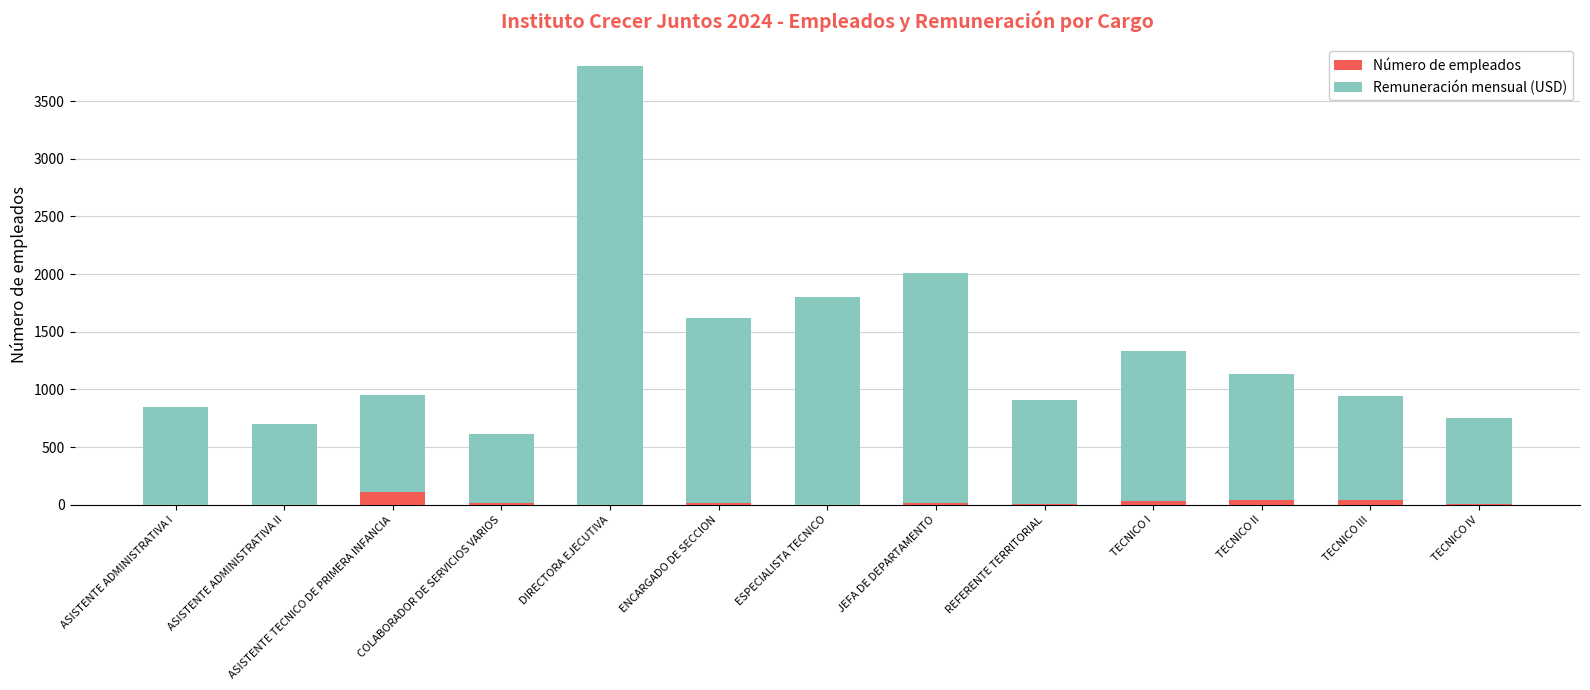

At which category is the sum across all series the highest?

DIRECTORA EJECUTIVA